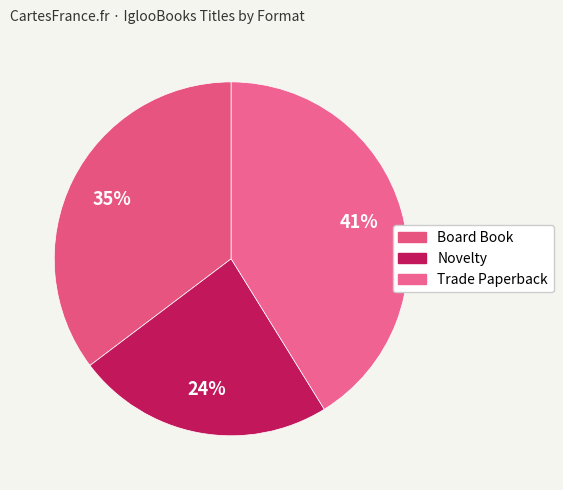

What is the largest slice in the pie chart?

Trade Paperback